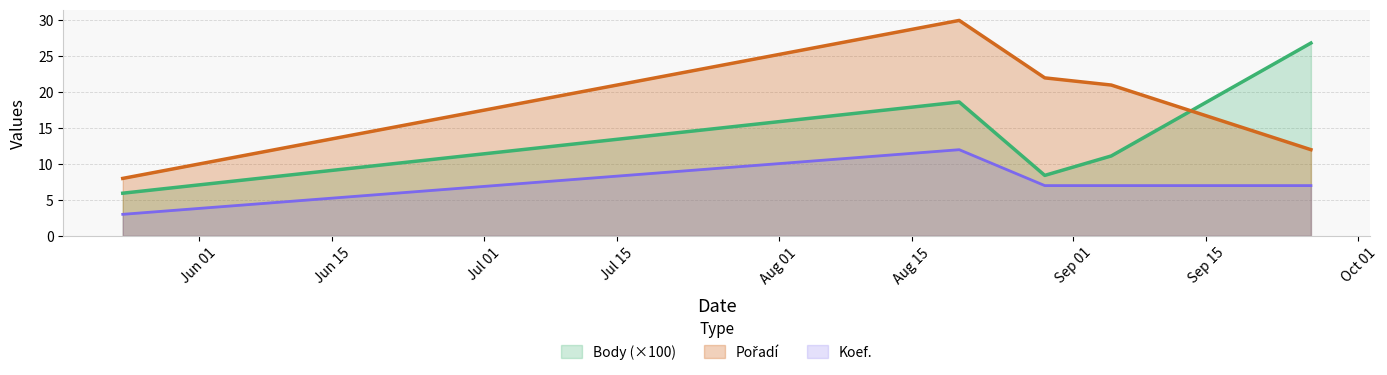

Where is Body nearest to the value 16?

2020-08-20